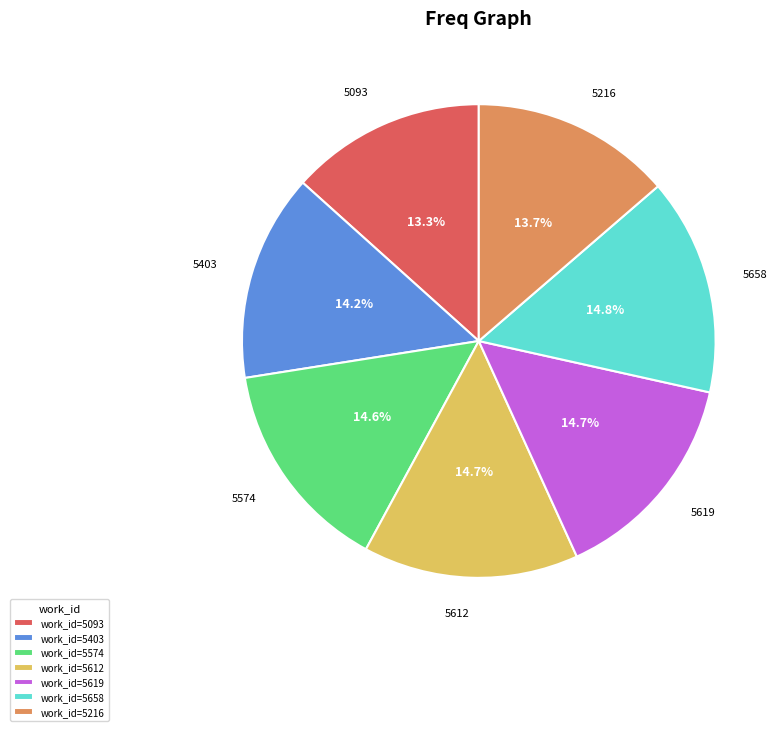

Is work_id=5619 the majority of the pie?

No